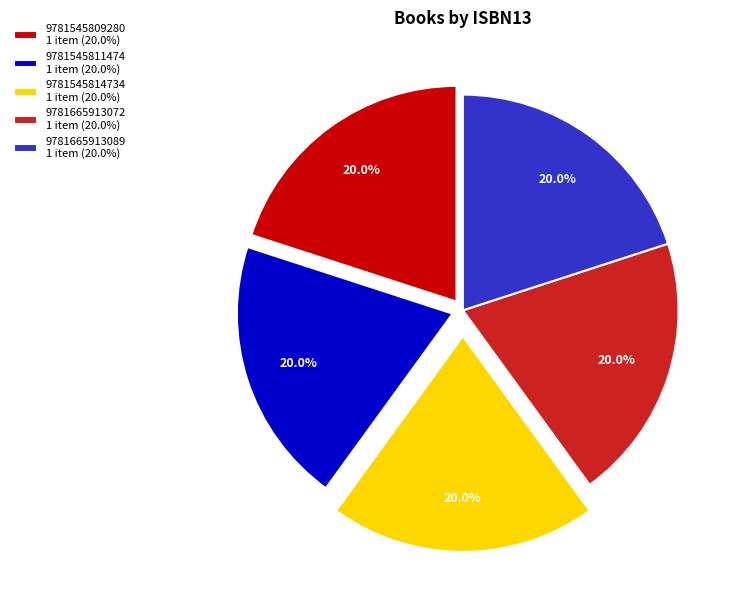

What is the total percentage of 9781545811474 1 item (20.0%) and 9781545809280 1 item (20.0%)?

40.0%